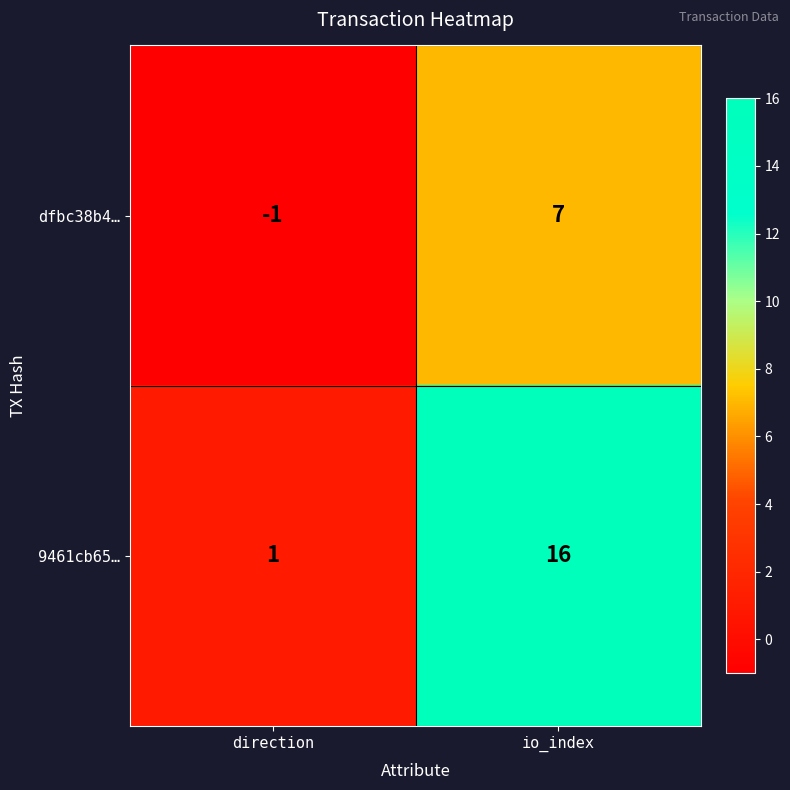

Reading left to right, list all the values displayed in this chart.

dfbc38b4…: direction=-1	io_index=7
9461cb65…: direction=1	io_index=16